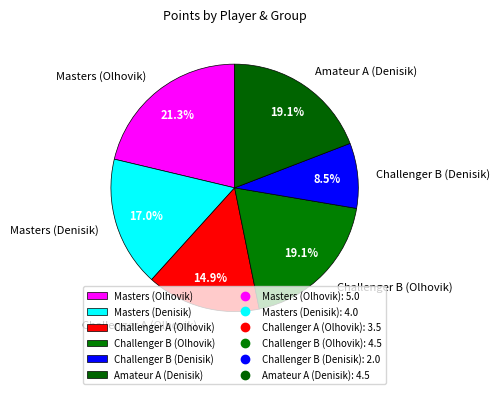

Between Challenger B (Denisik) and Challenger B (Olhovik), which is larger?

Challenger B (Olhovik)